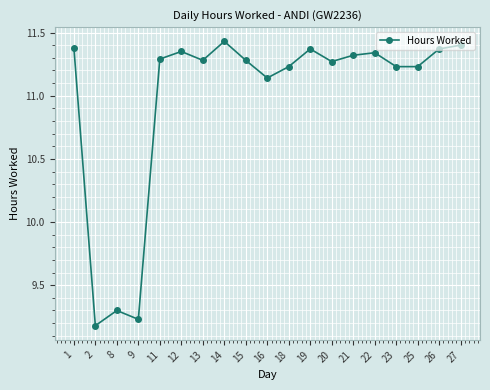

At which category does the data reach its first local peak?

8